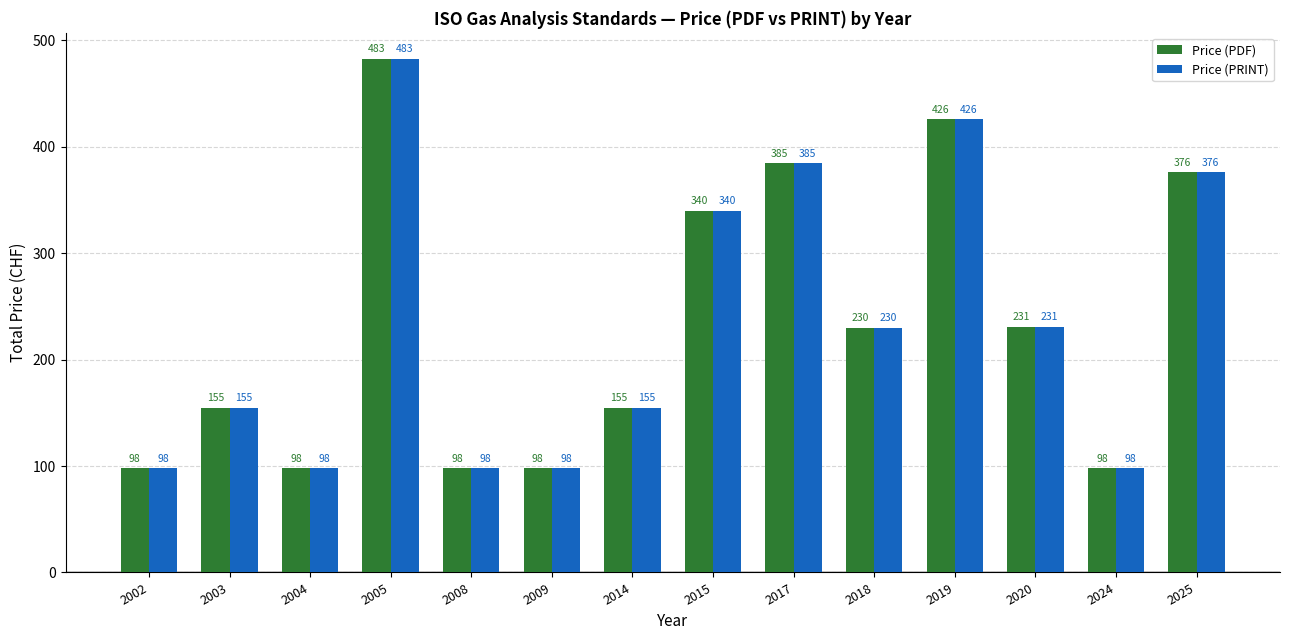

Are the bars grouped side by side (vs. stacked)?

Yes